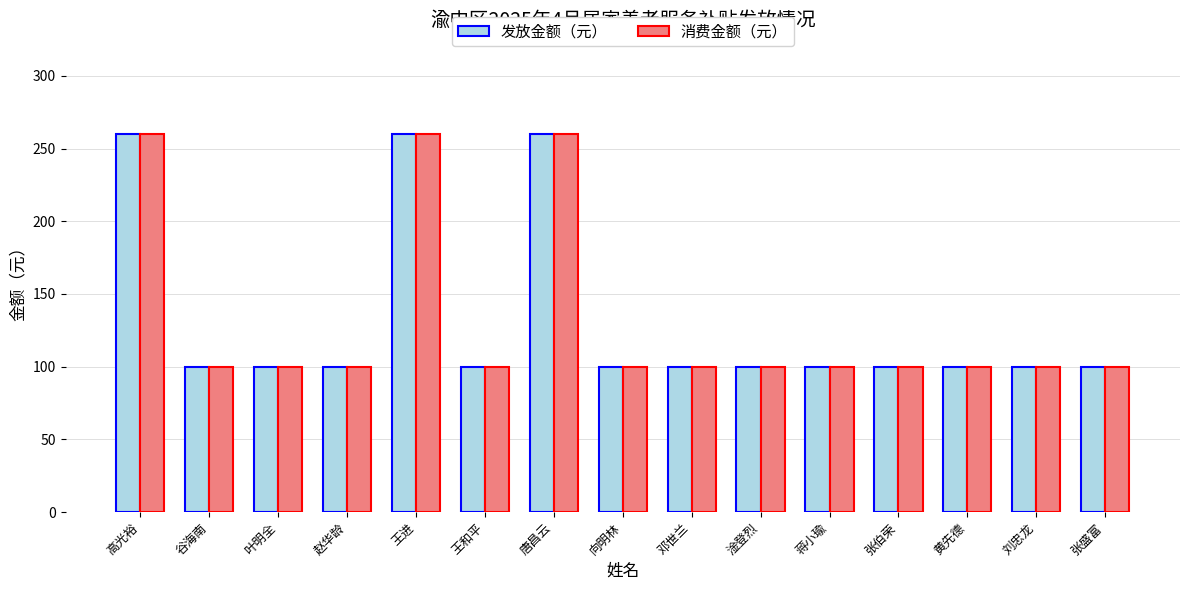

Reading right to left, list all the values displayed in this chart.

发放金额（元）: 100	100	100	100	100	100	100	100	260	100	260	100	100	100	260
消费金额（元）: 100	100	100	100	100	100	100	100	260	100	260	100	100	100	260